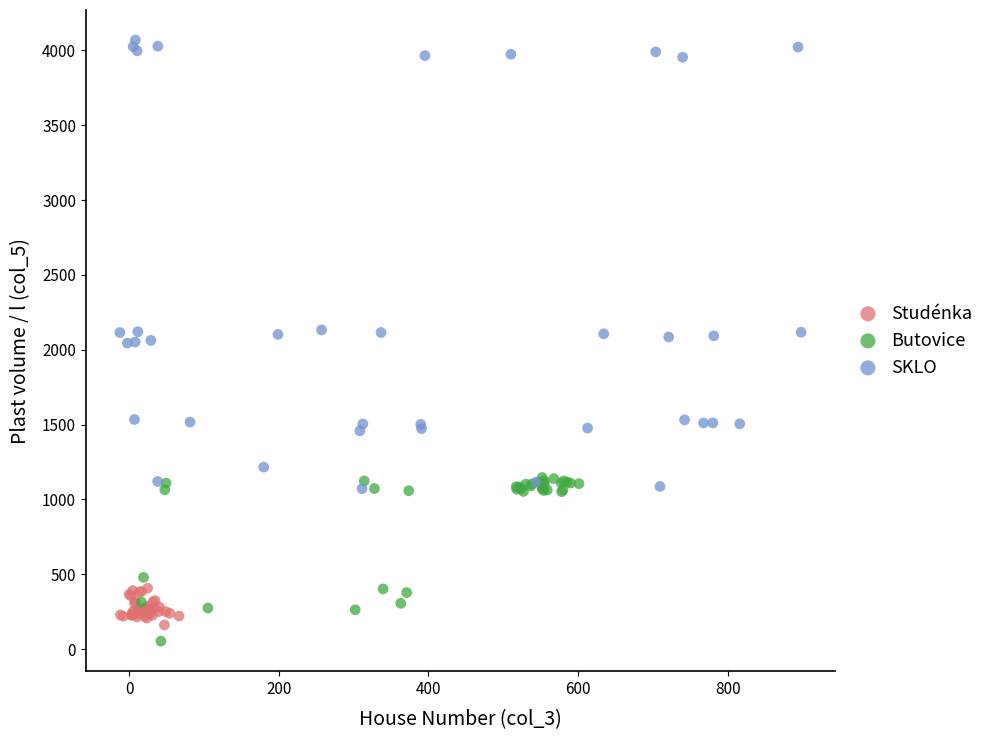

Which series reaches the maximum Y coordinate?

SKLO